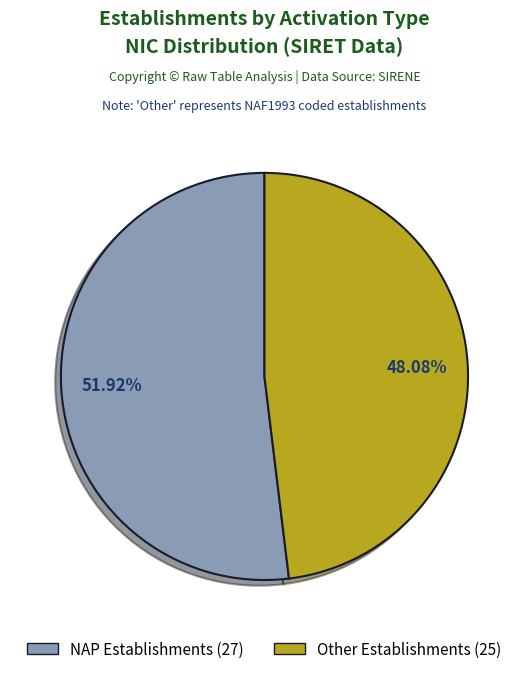

Is there a majority slice in this chart?

Yes